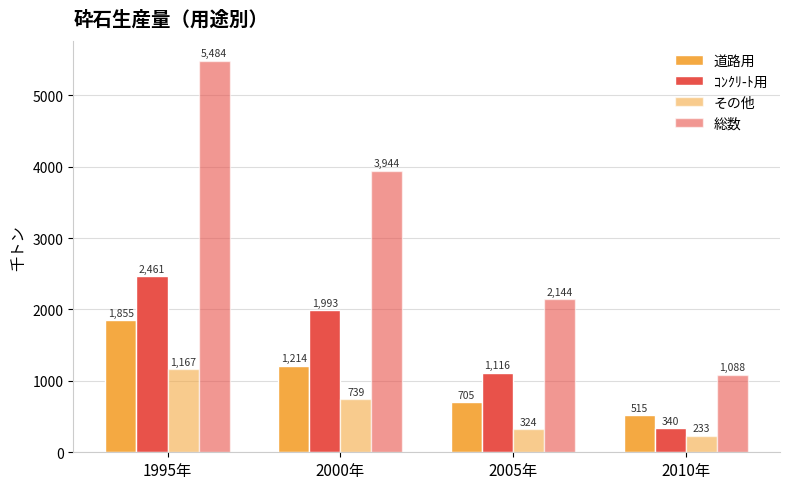

What is the label of the 4th bar from the right?

1995年